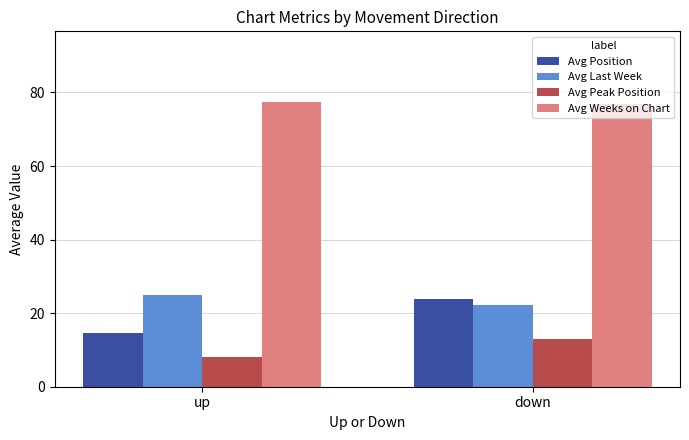

What is the smallest value displayed?

8.2